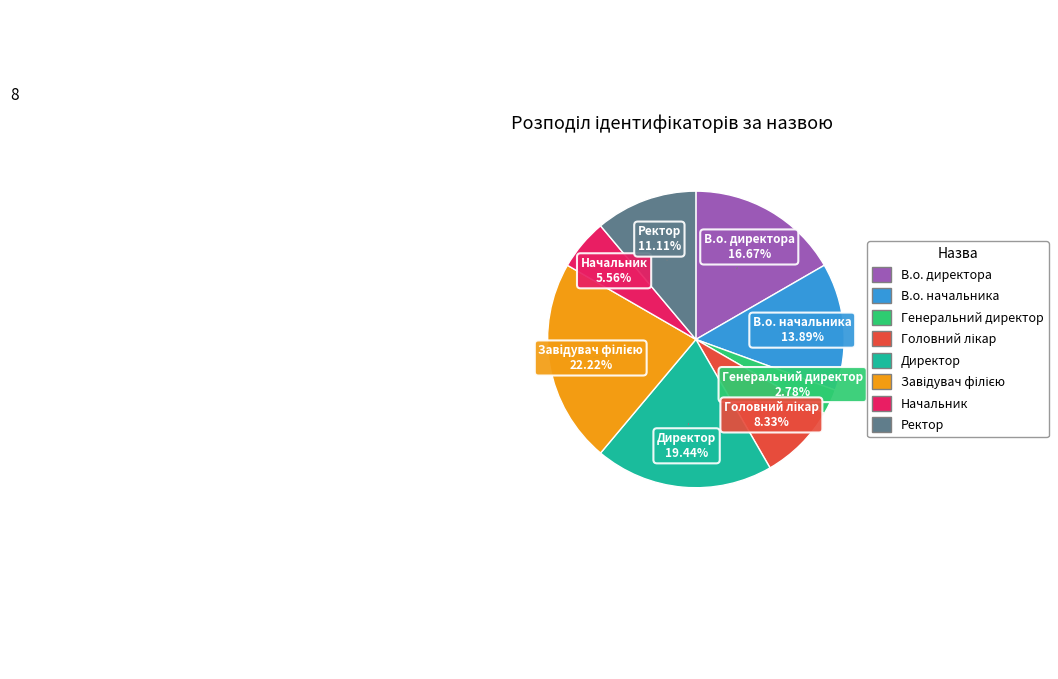

Is there a majority slice in this chart?

No